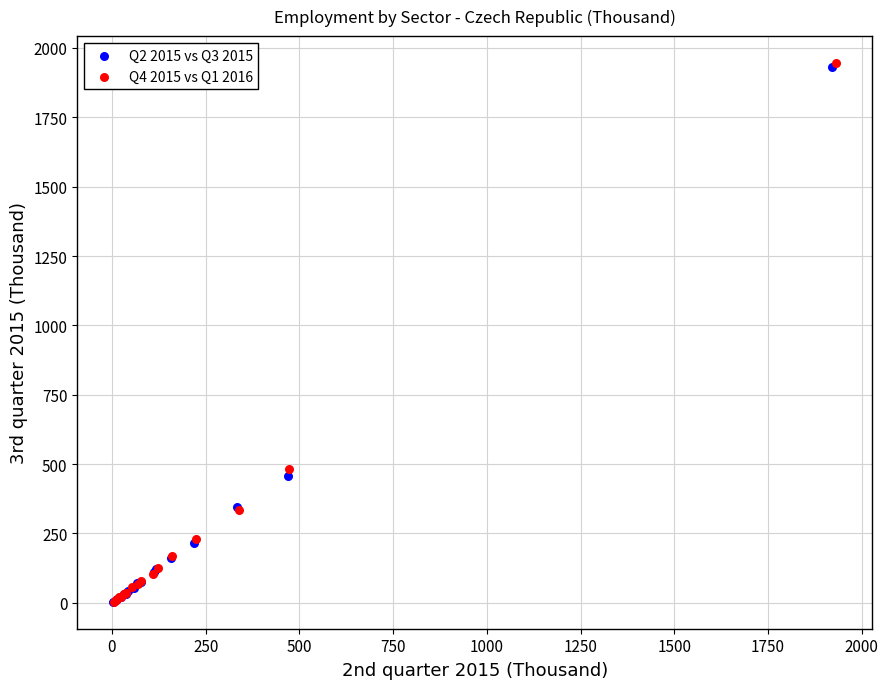

Which series has the largest Y range (max minus min)?

Q4 2015 vs Q1 2016